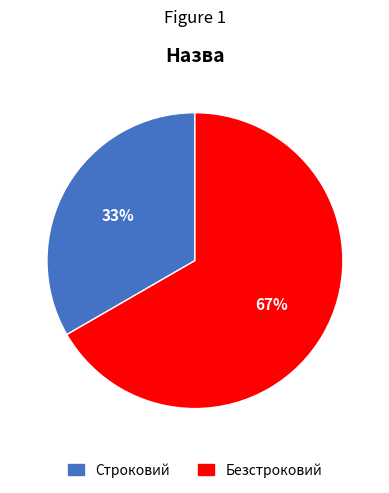

To the nearest percent, what portion does Строковий represent?

33%